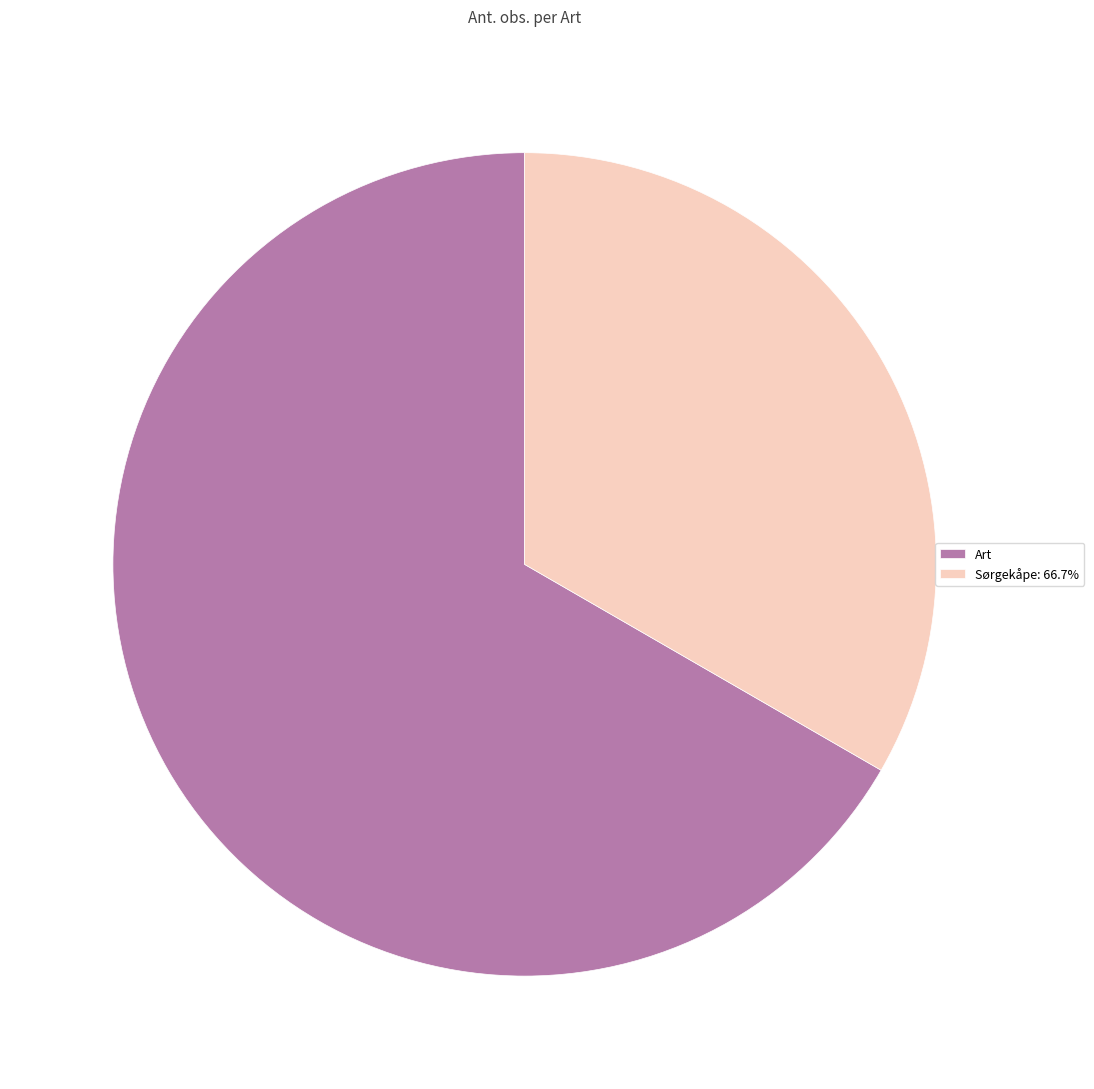

Which slice represents more than half of the pie?

Art